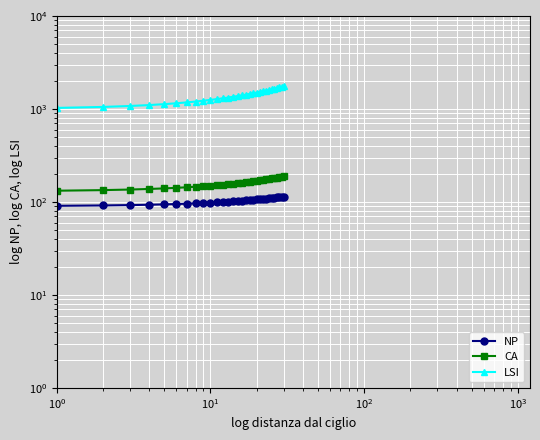

Which series has the widest spread of values?

LSI